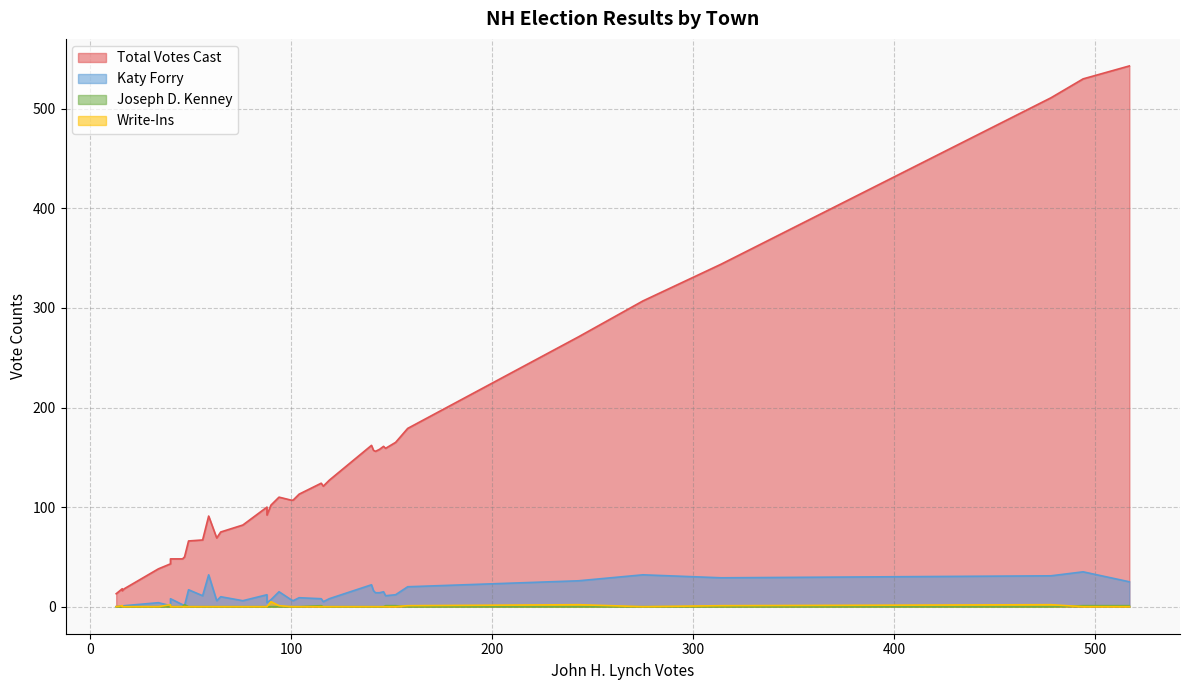

Reading right to left, list all the values displayed in this chart.

Total Votes Cast: Chester=92	Chatham=16	Charlestown=161	Center Harbor=18	Carroll=38	Canterbury=162	Candia=127	Canaan=91	Campton=102	Brookline=179	Brookfield=50	Bristol=82	Bridgewater=43	Brentwood=100	Bradford=156	Bow=344	Boscawen=158	Bethlehem=113	Berlin=511	Benton=13	Bennington=67	Belmont=124	Bedford=543	Bath=18	Bartlett=121	Barrington=271	Barnstead=157	Auburn=165	Atkinson=307	Ashland=69	Antrim=110	Andover=107	Amherst=530	Alton=107	Alstead=75	Allenstown=159	Alexandria=48	Albany=48	Acworth=66
Katy Forry: Chester=4	Chatham=0	Charlestown=15	Center Harbor=1	Carroll=4	Canterbury=22	Candia=8	Canaan=32	Campton=7	Brookline=20	Brookfield=1	Bristol=6	Bridgewater=1	Brentwood=12	Bradford=14	Bow=29	Boscawen=14	Bethlehem=9	Berlin=31	Benton=0	Bennington=11	Belmont=8	Bedford=25	Bath=1	Bartlett=5	Barrington=26	Barnstead=16	Auburn=12	Atkinson=32	Ashland=6	Antrim=15	Andover=6	Amherst=35	Alton=7	Alstead=10	Allenstown=11	Alexandria=8	Albany=2	Acworth=17
Joseph D. Kenney: Chester=0	Chatham=0	Charlestown=0	Center Harbor=0	Carroll=0	Canterbury=0	Candia=0	Canaan=0	Campton=0	Brookline=0	Brookfield=2	Bristol=0	Bridgewater=0	Brentwood=0	Bradford=0	Bow=0	Boscawen=0	Bethlehem=0	Berlin=0	Benton=0	Bennington=0	Belmont=1	Bedford=1	Bath=0	Bartlett=0	Barrington=0	Barnstead=0	Auburn=1	Atkinson=0	Ashland=0	Antrim=0	Andover=0	Amherst=1	Alton=0	Alstead=0	Allenstown=1	Alexandria=0	Albany=0	Acworth=0
Write-Ins: Chester=0	Chatham=0	Charlestown=0	Center Harbor=1	Carroll=0	Canterbury=0	Candia=0	Canaan=0	Campton=5	Brookline=1	Brookfield=0	Bristol=0	Bridgewater=2	Brentwood=0	Bradford=0	Bow=1	Boscawen=0	Bethlehem=0	Berlin=2	Benton=0	Bennington=0	Belmont=0	Bedford=0	Bath=0	Bartlett=0	Barrington=2	Barnstead=0	Auburn=0	Atkinson=0	Ashland=0	Antrim=1	Andover=0	Amherst=0	Alton=0	Alstead=0	Allenstown=0	Alexandria=0	Albany=0	Acworth=0